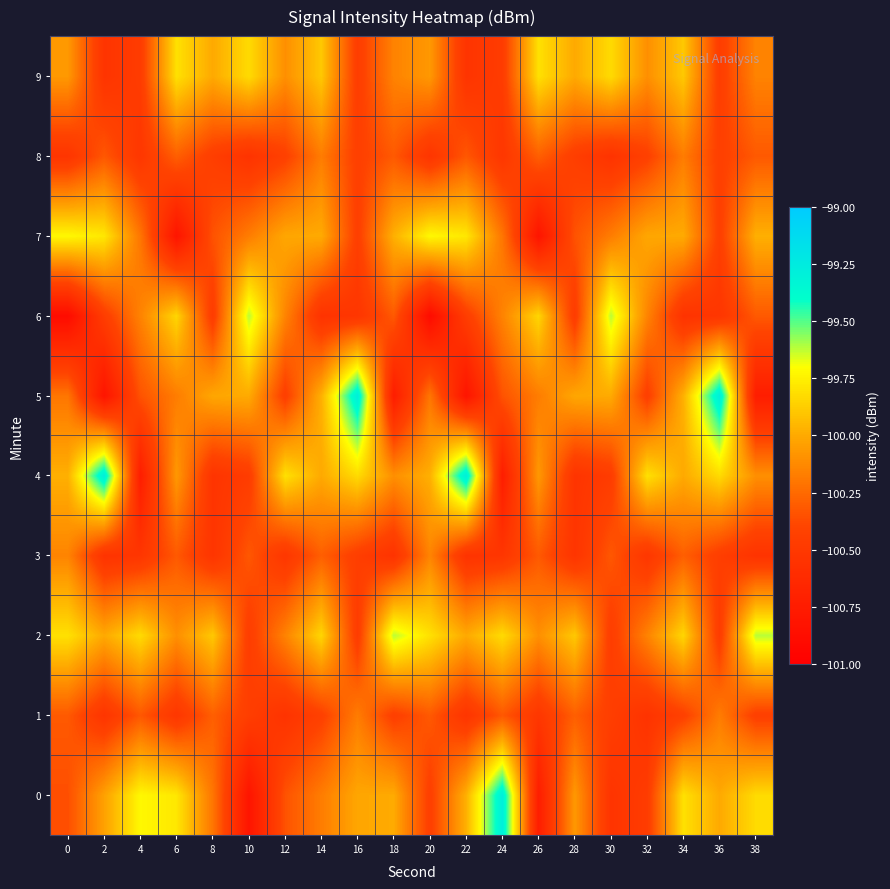

At which category is the sum across all series the highest?

34